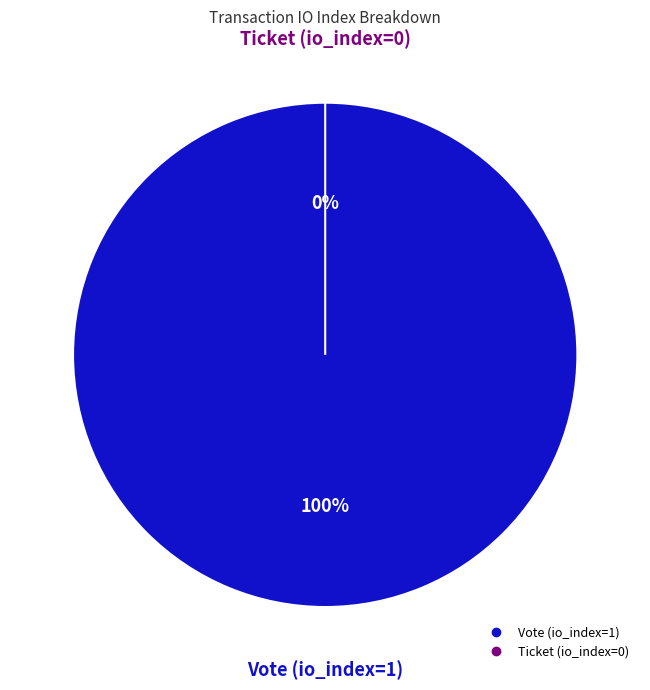

Rank the categories by value from highest to lowest.

Vote (io_index=1), Ticket (io_index=0)